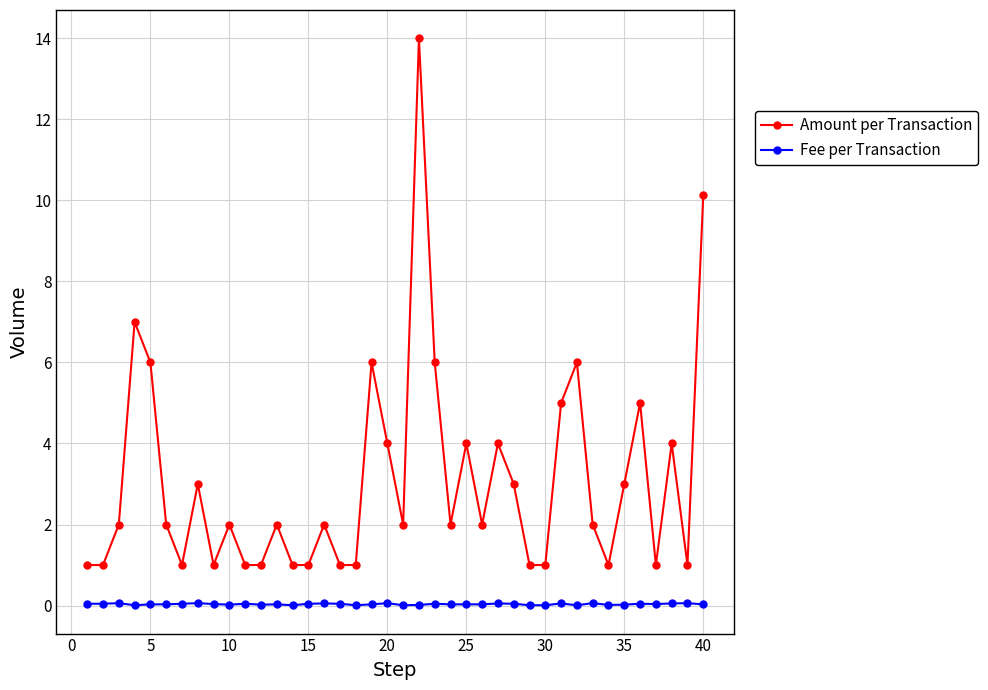

List the series in order of their overall mean, highest first.

Amount per Transaction, Fee per Transaction